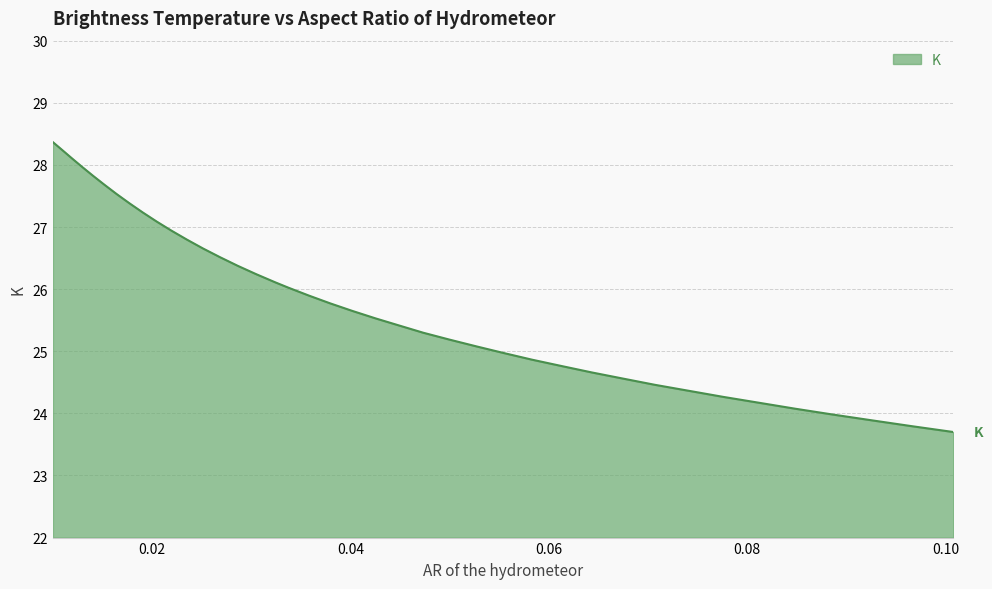

What is the maximum value shown in the chart?

28.4